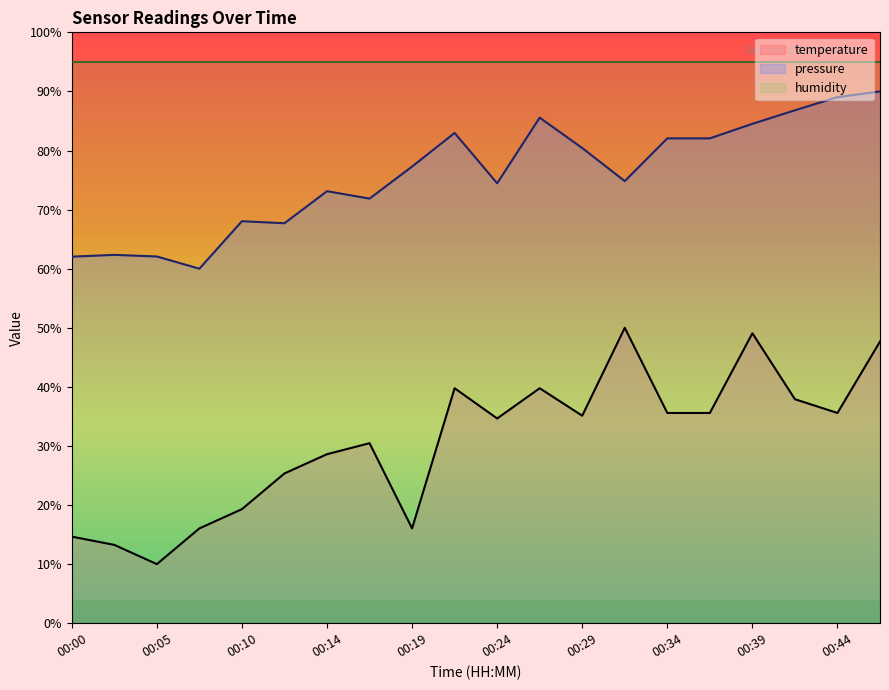

How many values are below 35?

10